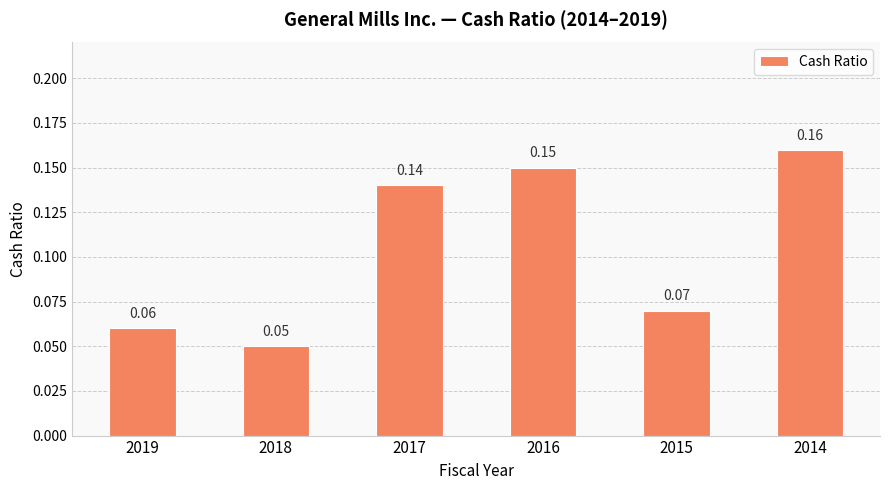

Does the chart contain any negative values?

No